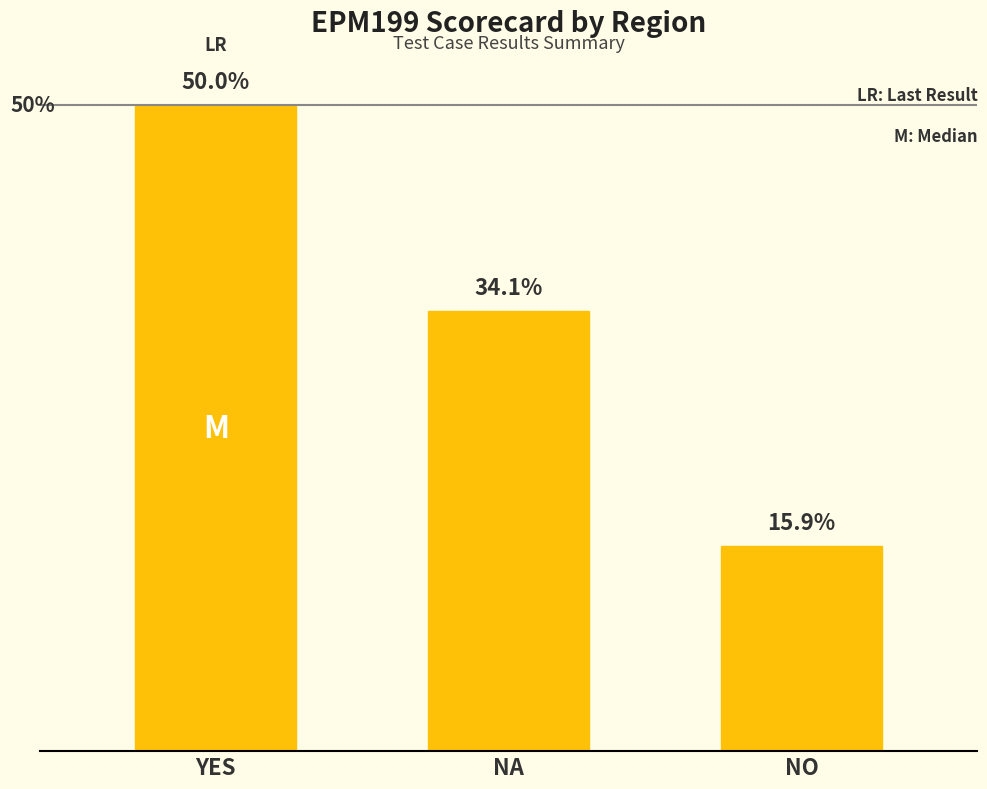

Rank the categories by value from highest to lowest.

YES, NA, NO